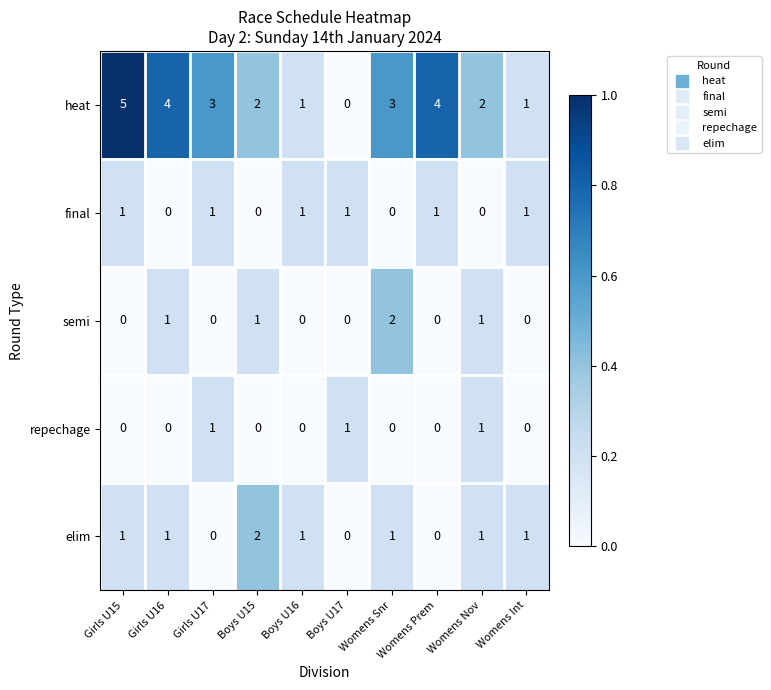

Is it true that final equals 0 at Womens Int?

False